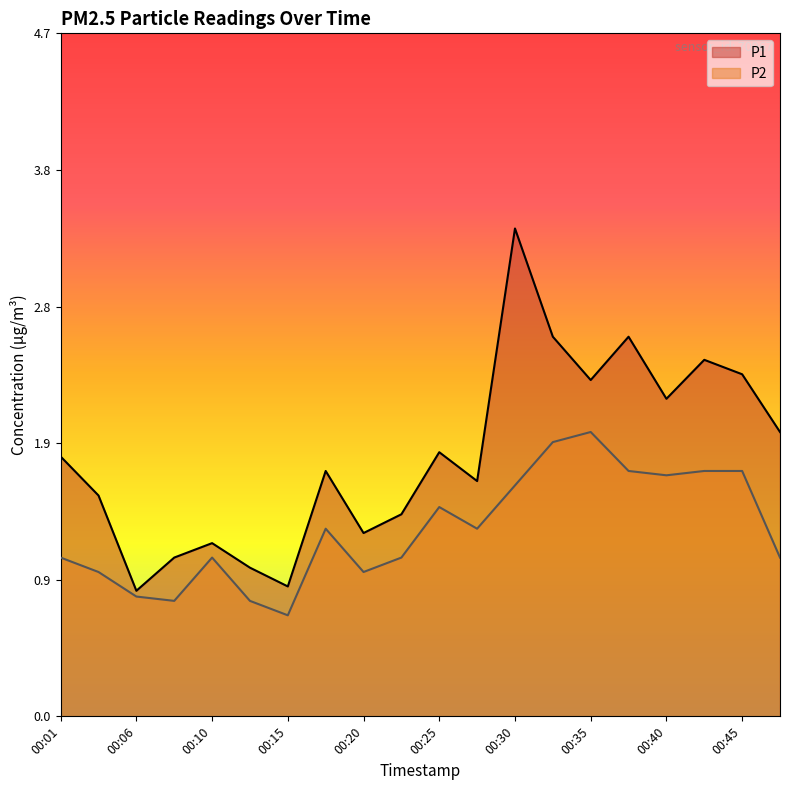

At which category does P1 reach its first local valley?

00:06